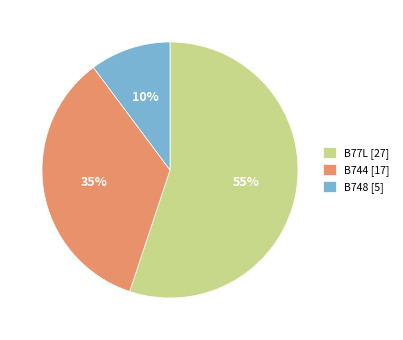

Rank the categories by value from lowest to highest.

B748, B744, B77L